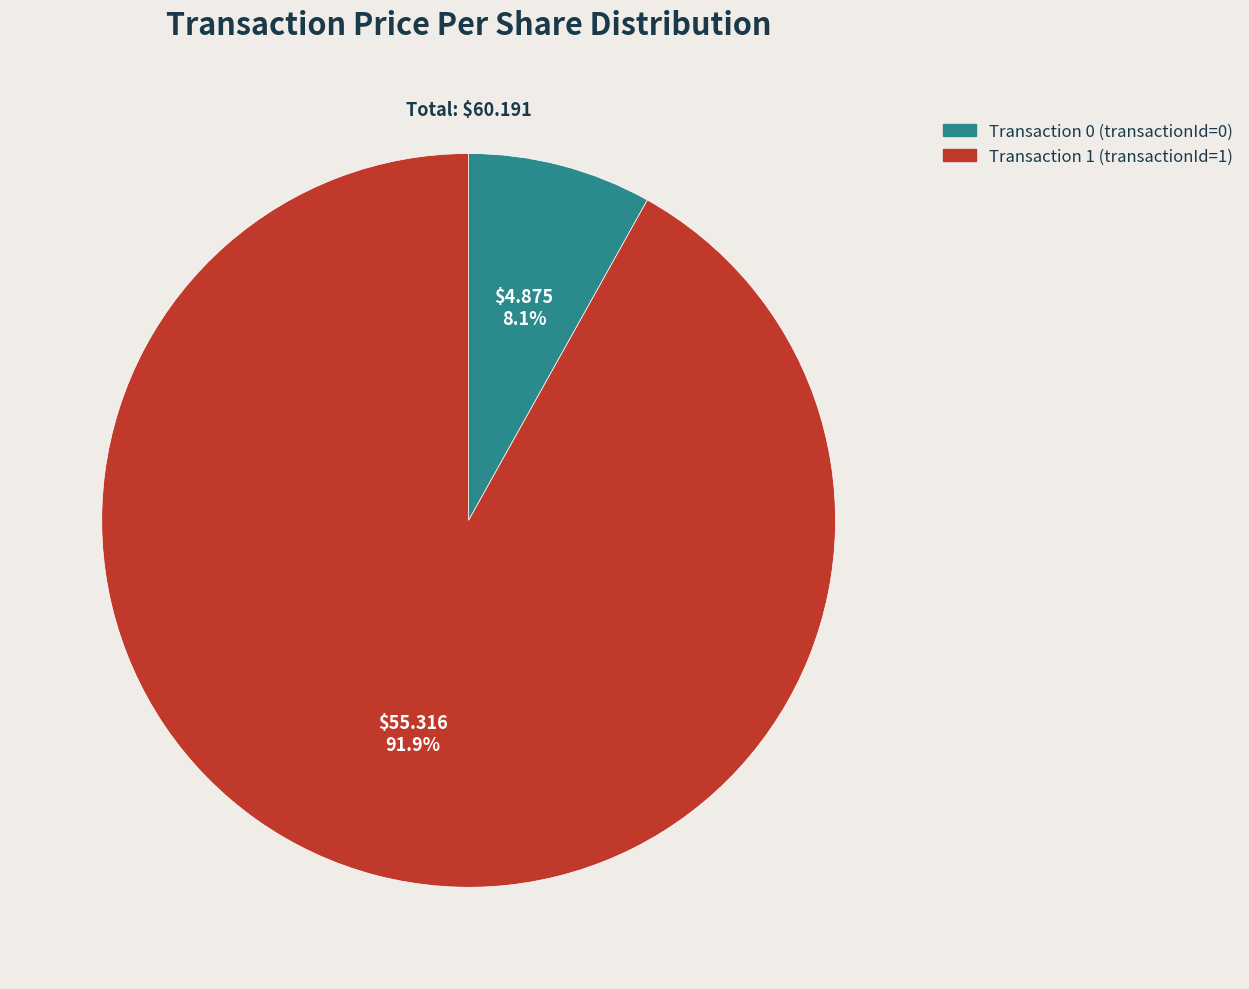

What is the total percentage of Transaction 1 (transactionId=1) and Transaction 0 (transactionId=0)?

100.0%